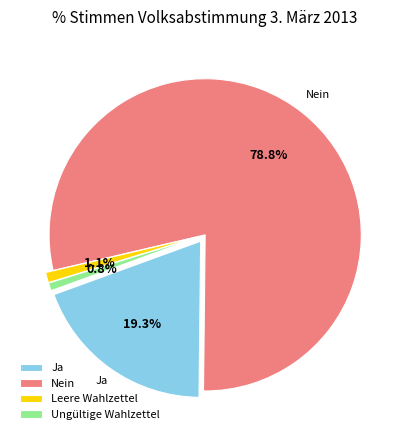

To the nearest percent, what percentage of the pie is Ja?

19%